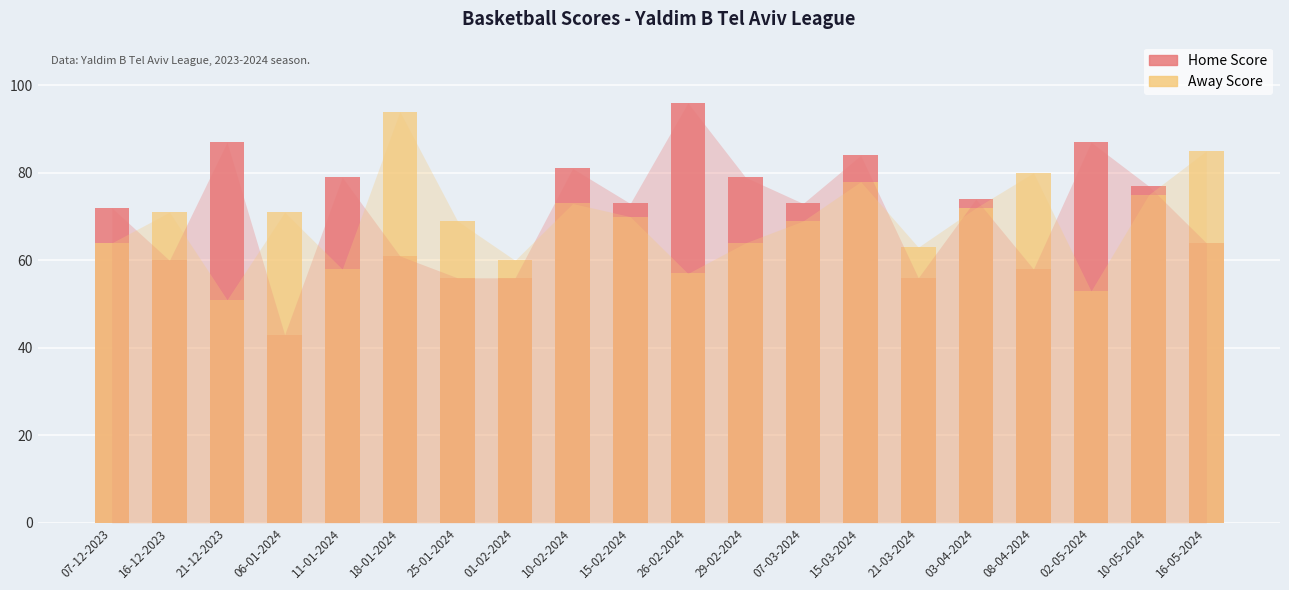

What is the label of the 1st bar from the left?

07-12-2023